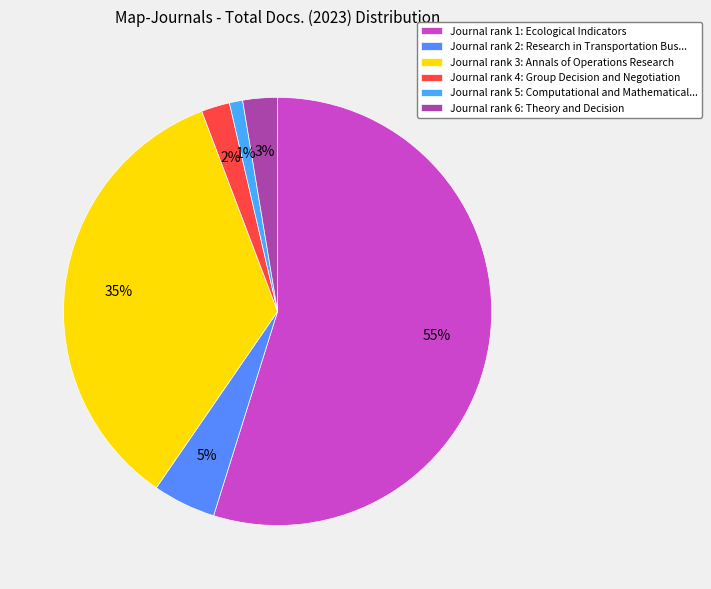

To the nearest percent, what is the difference between the largest and smallest slice percentages?

54%